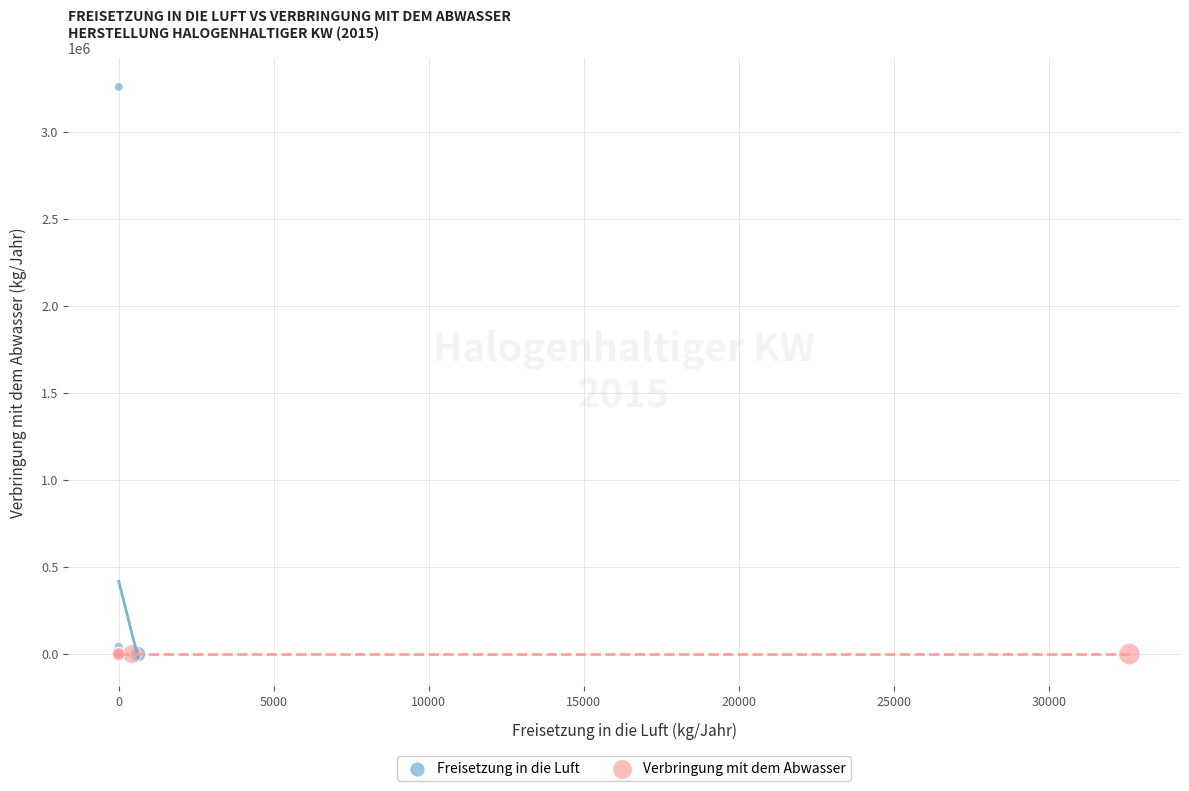

Which series contains the highest Y value?

Freisetzung in die Luft